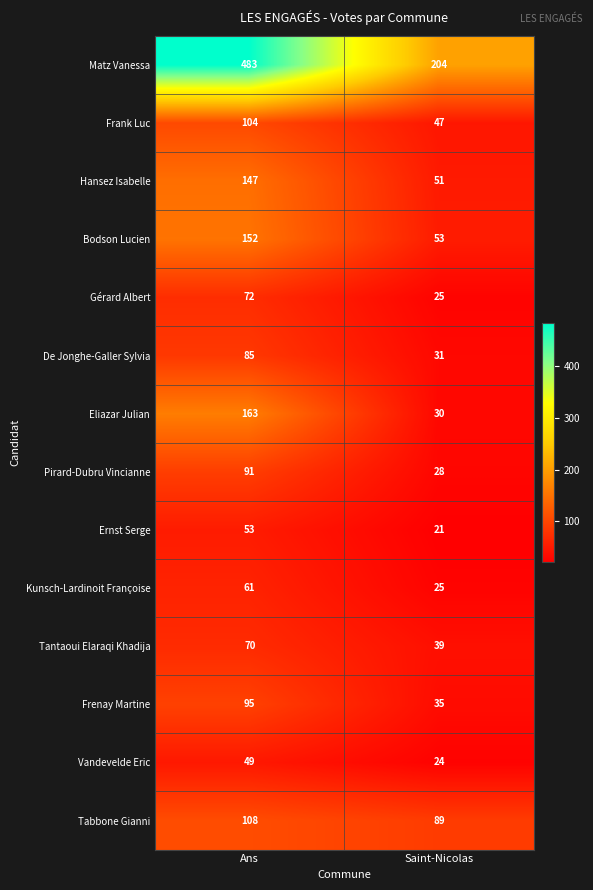

What value does the Matz Vanessa series have at Saint-Nicolas?

204